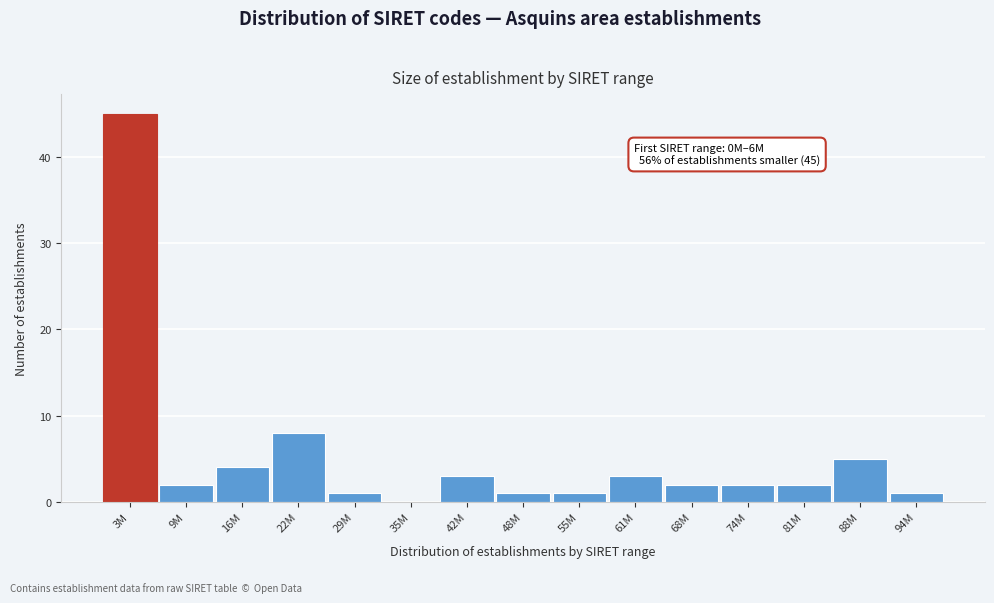

Reading left to right, transcribe all the data shown in this chart.

3M=45	9M=2	16M=4	22M=8	29M=1	35M=0	42M=3	48M=1	55M=1	61M=3	68M=2	74M=2	81M=2	88M=5	94M=1